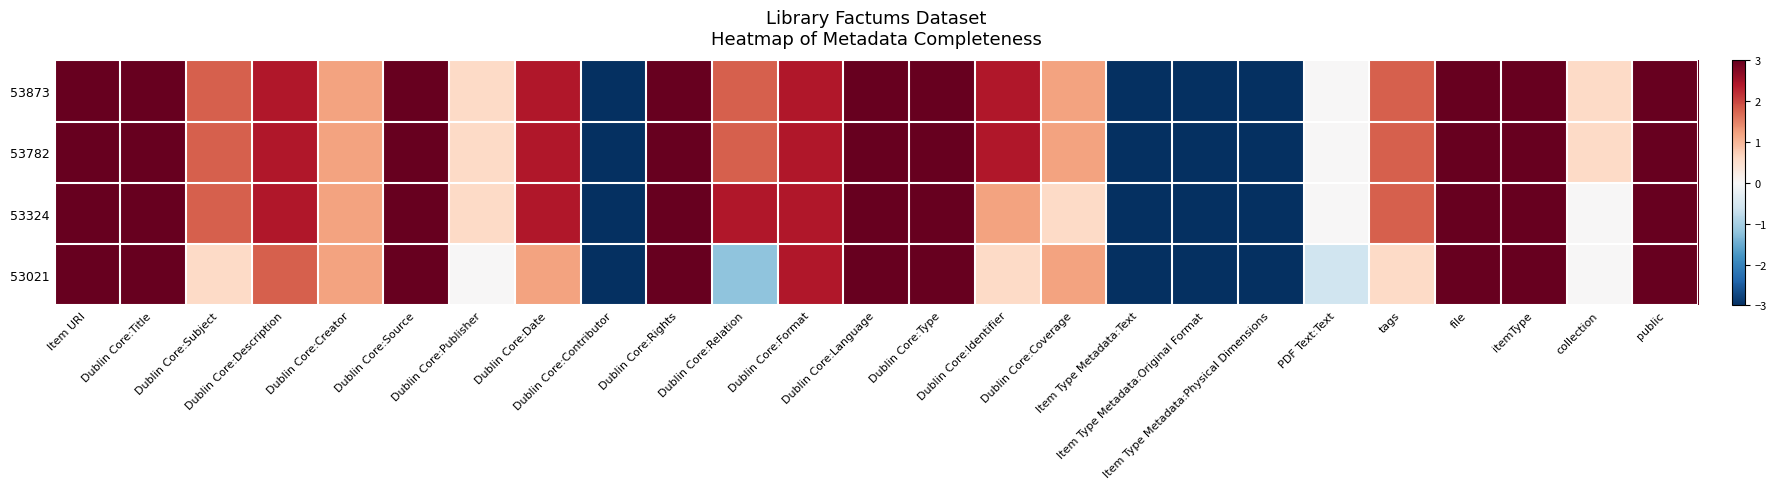

Reading left to right, what are all the values shown in this chart?

53873: Item URI=3.0	Dublin Core:Title=3.0	Dublin Core:Subject=1.8	Dublin Core:Description=2.4	Dublin Core:Creator=1.2	Dublin Core:Source=3.0	Dublin Core:Publisher=0.6	Dublin Core:Date=2.4	Dublin Core:Contributor=-3.0	Dublin Core:Rights=3.0	Dublin Core:Relation=1.8	Dublin Core:Format=2.4	Dublin Core:Language=3.0	Dublin Core:Type=3.0	Dublin Core:Identifier=2.4	Dublin Core:Coverage=1.2	Item Type Metadata:Text=-3.0	Item Type Metadata:Original Format=-3.0	Item Type Metadata:Physical Dimensions=-3.0	PDF Text:Text=0.0	tags=1.8	file=3.0	itemType=3.0	collection=0.6	public=3.0
53782: Item URI=3.0	Dublin Core:Title=3.0	Dublin Core:Subject=1.8	Dublin Core:Description=2.4	Dublin Core:Creator=1.2	Dublin Core:Source=3.0	Dublin Core:Publisher=0.6	Dublin Core:Date=2.4	Dublin Core:Contributor=-3.0	Dublin Core:Rights=3.0	Dublin Core:Relation=1.8	Dublin Core:Format=2.4	Dublin Core:Language=3.0	Dublin Core:Type=3.0	Dublin Core:Identifier=2.4	Dublin Core:Coverage=1.2	Item Type Metadata:Text=-3.0	Item Type Metadata:Original Format=-3.0	Item Type Metadata:Physical Dimensions=-3.0	PDF Text:Text=0.0	tags=1.8	file=3.0	itemType=3.0	collection=0.6	public=3.0
53324: Item URI=3.0	Dublin Core:Title=3.0	Dublin Core:Subject=1.8	Dublin Core:Description=2.4	Dublin Core:Creator=1.2	Dublin Core:Source=3.0	Dublin Core:Publisher=0.6	Dublin Core:Date=2.4	Dublin Core:Contributor=-3.0	Dublin Core:Rights=3.0	Dublin Core:Relation=2.4	Dublin Core:Format=2.4	Dublin Core:Language=3.0	Dublin Core:Type=3.0	Dublin Core:Identifier=1.2	Dublin Core:Coverage=0.6	Item Type Metadata:Text=-3.0	Item Type Metadata:Original Format=-3.0	Item Type Metadata:Physical Dimensions=-3.0	PDF Text:Text=0.0	tags=1.8	file=3.0	itemType=3.0	collection=0.0	public=3.0
53021: Item URI=3.0	Dublin Core:Title=3.0	Dublin Core:Subject=0.6	Dublin Core:Description=1.8	Dublin Core:Creator=1.2	Dublin Core:Source=3.0	Dublin Core:Publisher=0.0	Dublin Core:Date=1.2	Dublin Core:Contributor=-3.0	Dublin Core:Rights=3.0	Dublin Core:Relation=-1.2	Dublin Core:Format=2.4	Dublin Core:Language=3.0	Dublin Core:Type=3.0	Dublin Core:Identifier=0.6	Dublin Core:Coverage=1.2	Item Type Metadata:Text=-3.0	Item Type Metadata:Original Format=-3.0	Item Type Metadata:Physical Dimensions=-3.0	PDF Text:Text=-0.6	tags=0.6	file=3.0	itemType=3.0	collection=0.0	public=3.0